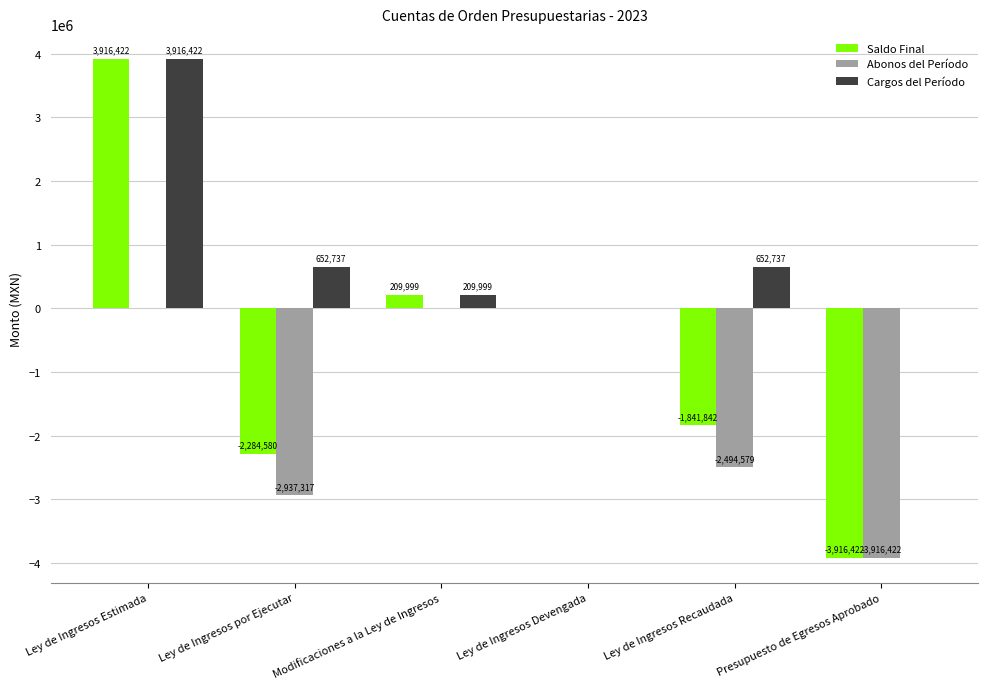

The Saldo Final series shows -1260458.5 at Presupuesto de Egresos Aprobado. True or false?

False